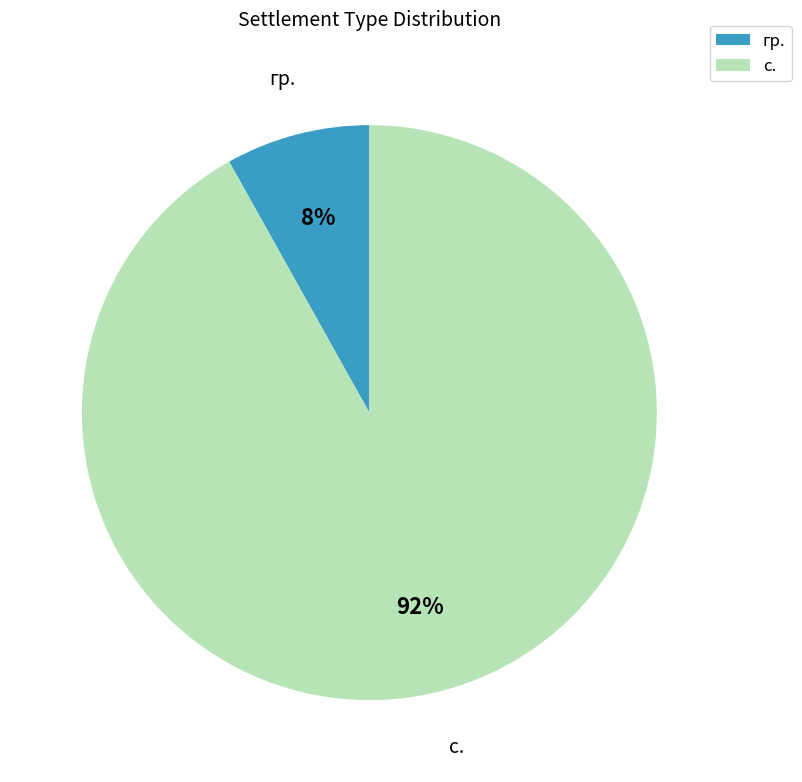

What is the ratio of the value at гр. to the value at с.?

0.1